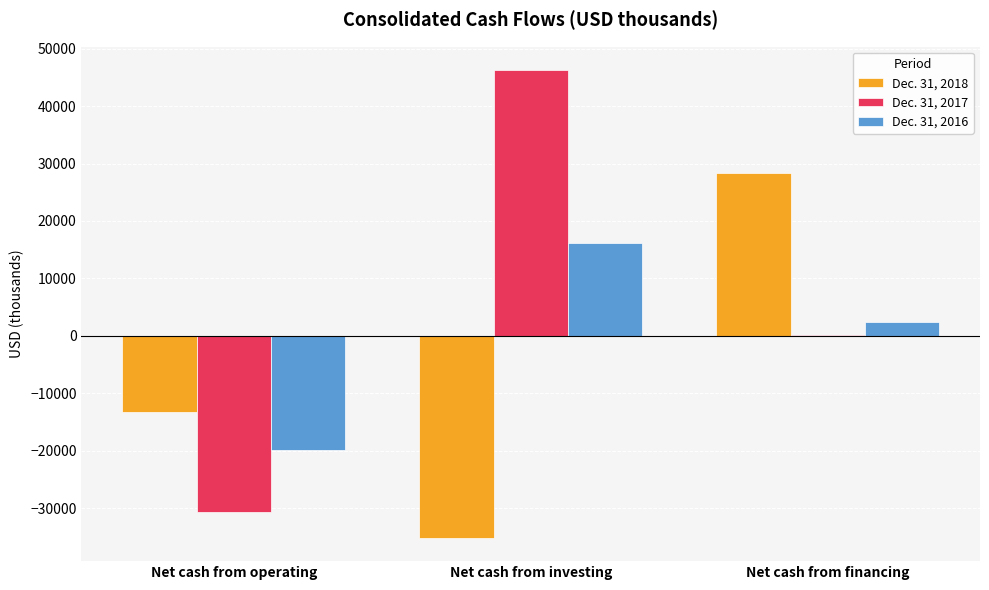

What is the sum of all Dec. 31, 2018 values?

-20054